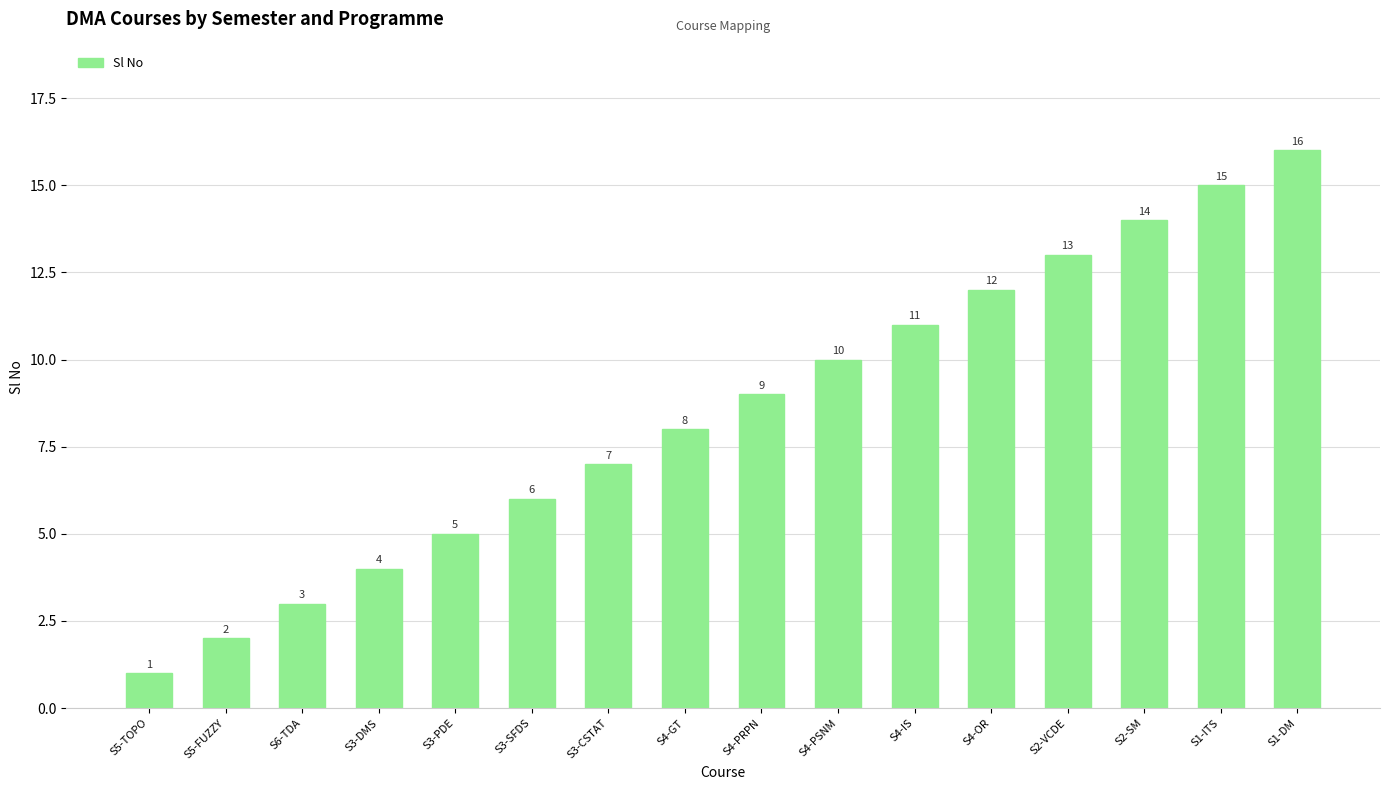

The chart shows a value of 1 at S6-TDA. True or false?

False